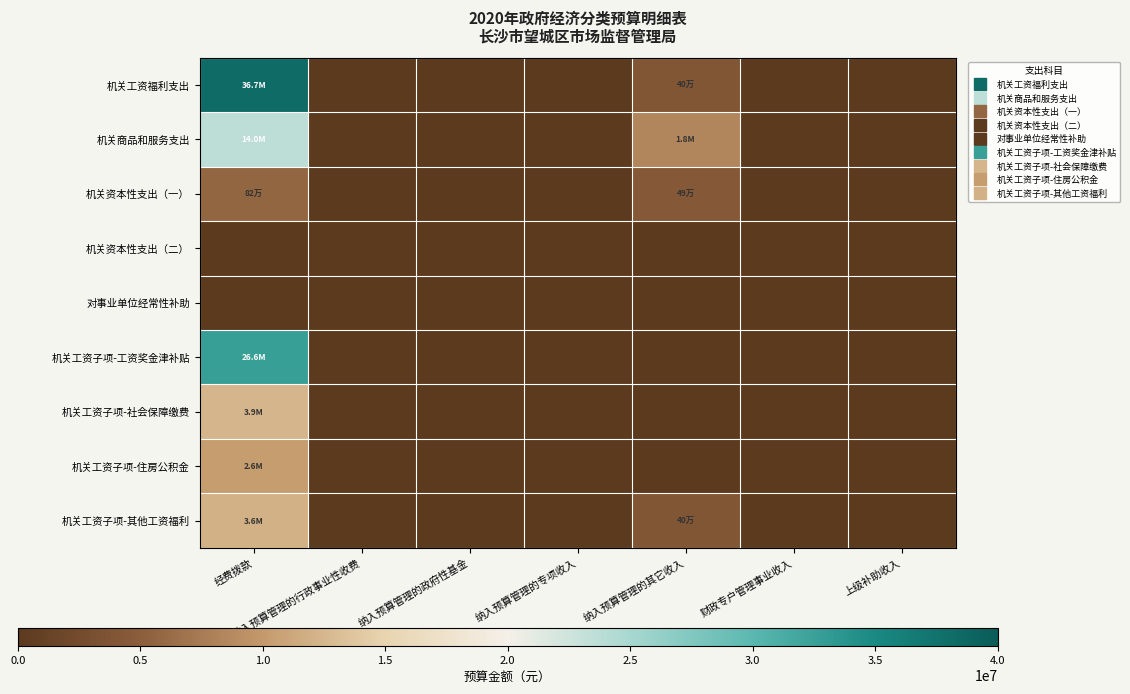

Which category has the highest value across all series?

经费拨款